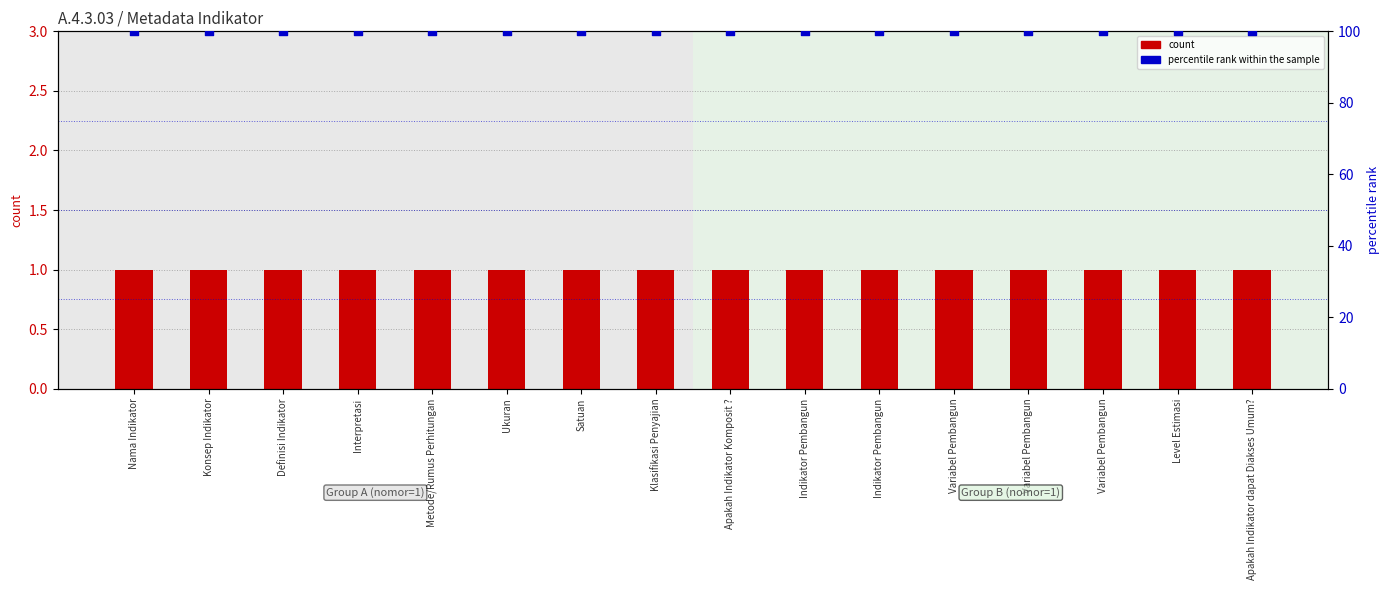

Which series has the largest Y range (max minus min)?

count